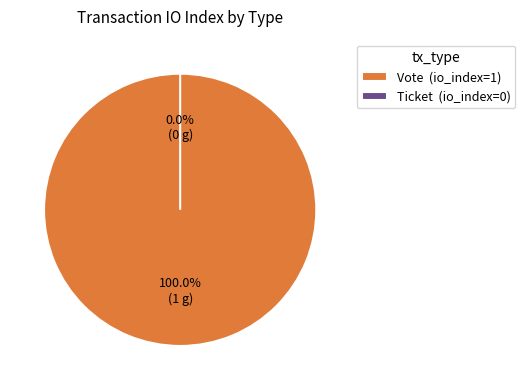

Is Vote the majority of the pie?

Yes